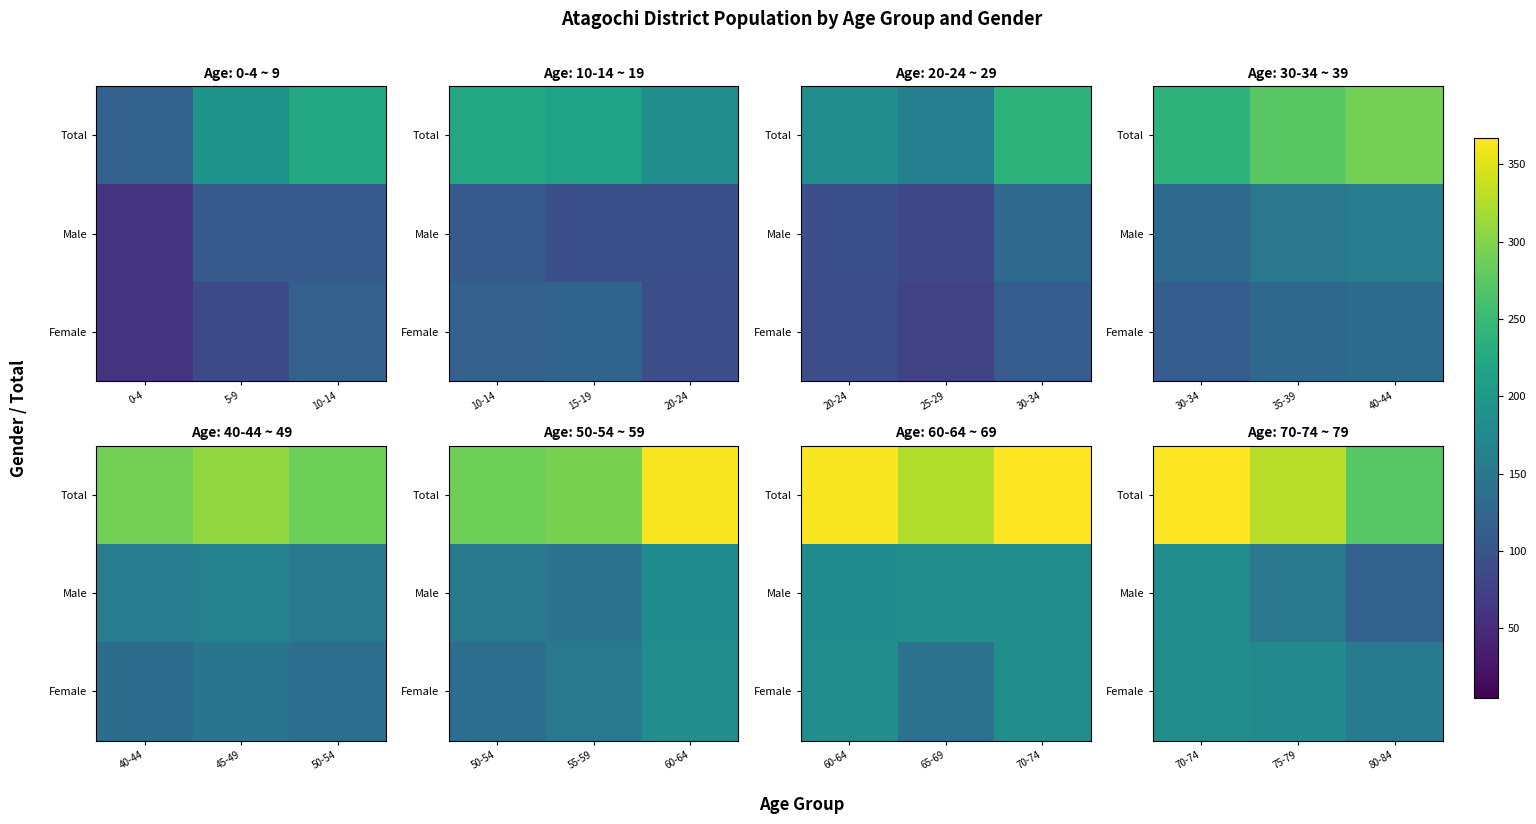

What is the approximate value of Male at 80-84?

117